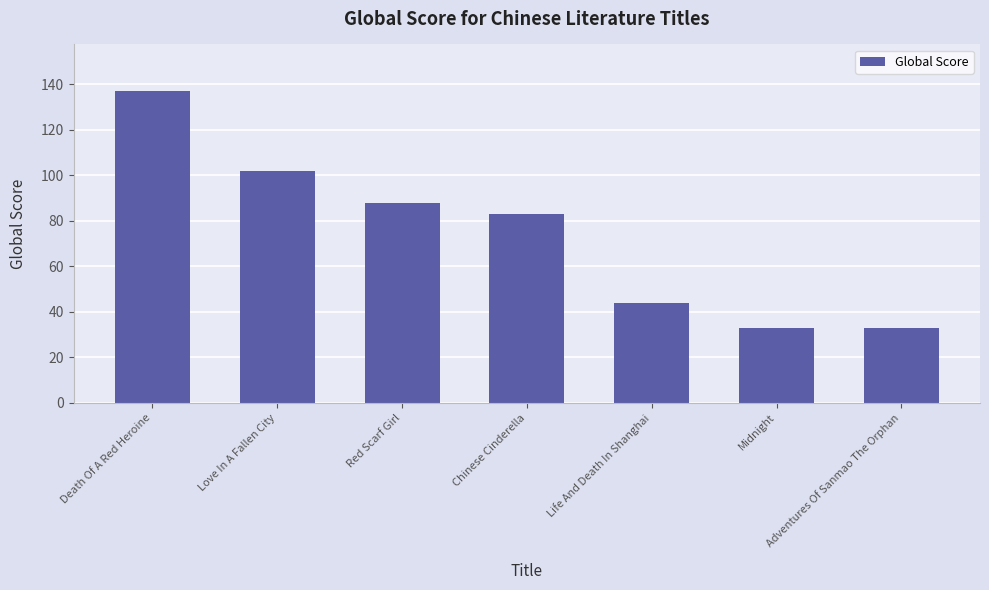

What is the sum of the values at Death Of A Red Heroine and Chinese Cinderella?

220